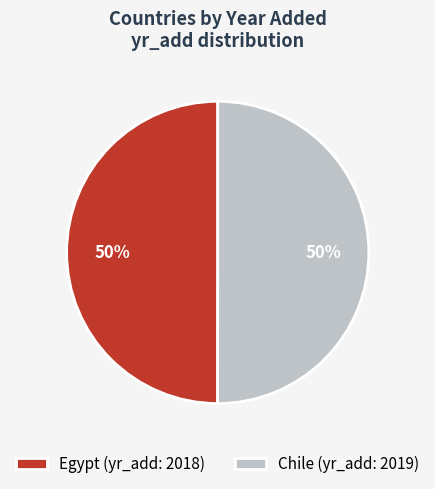

Count the number of slices in the pie.

2